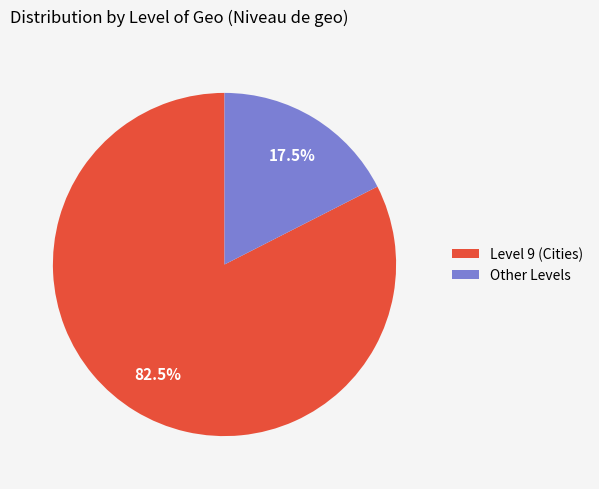

What is the total percentage of Level 9 (Cities) and Other Levels?

100.0%